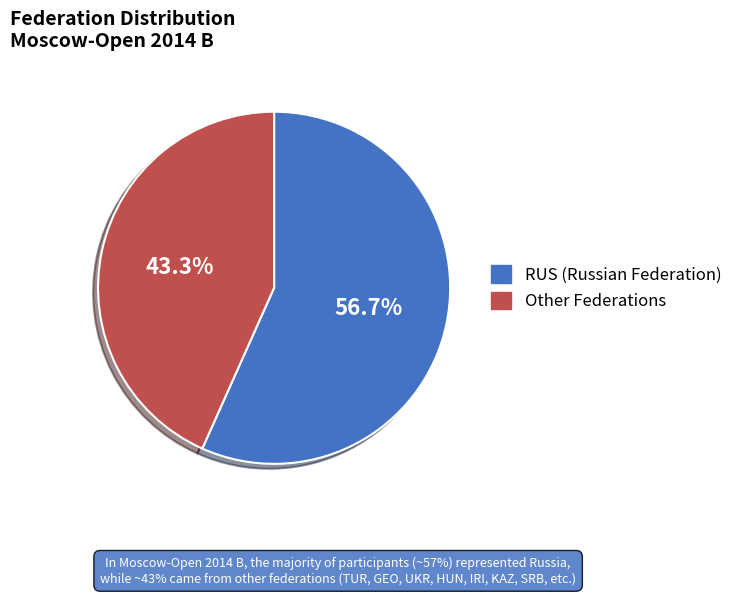

Which has a higher value, Other or RUS?

RUS